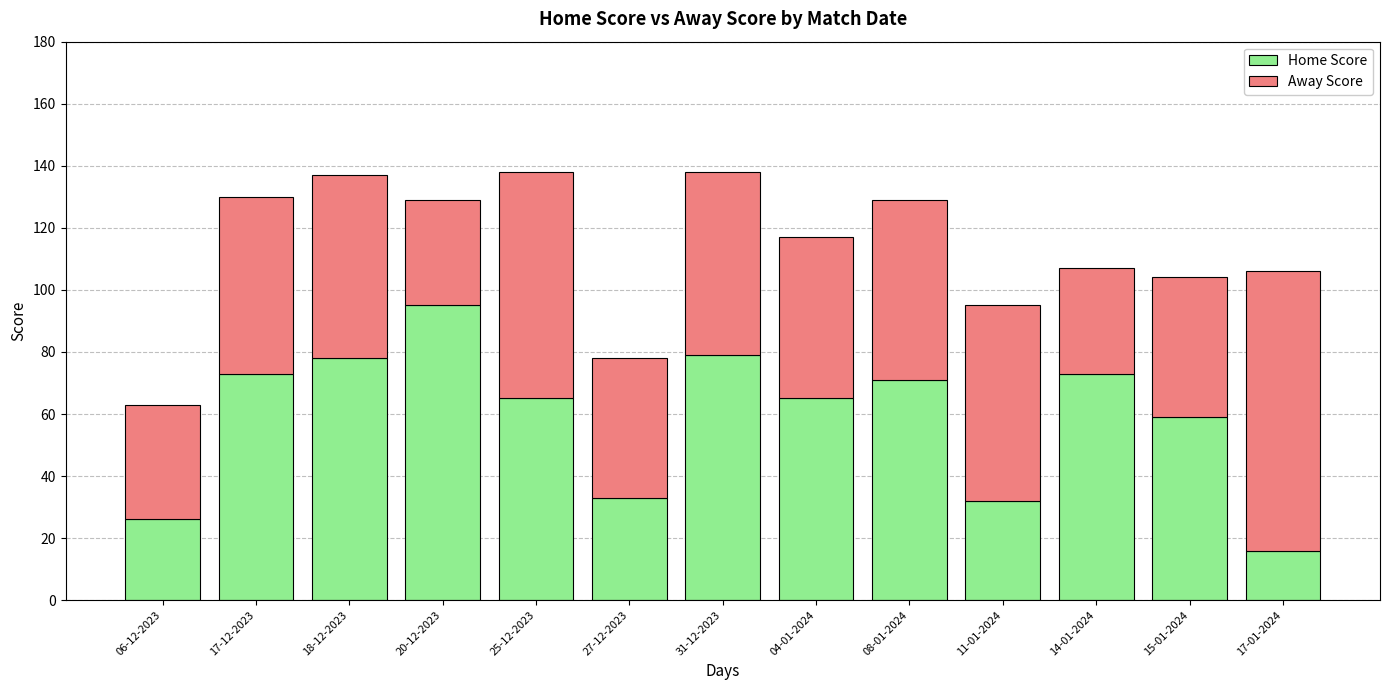

Reading left to right, transcribe the values for Home Score.

06-12-2023=26	17-12-2023=73	18-12-2023=78	20-12-2023=95	25-12-2023=65	27-12-2023=33	31-12-2023=79	04-01-2024=65	08-01-2024=71	11-01-2024=32	14-01-2024=73	15-01-2024=59	17-01-2024=16